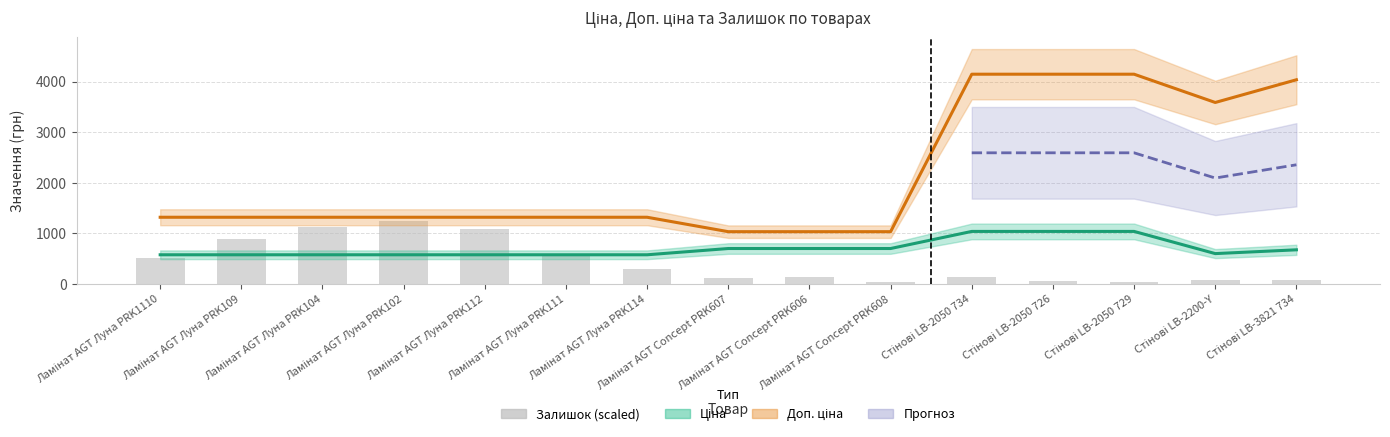

Read the Залишок value at Ламінат AGT Луна PRK104.

1130.9